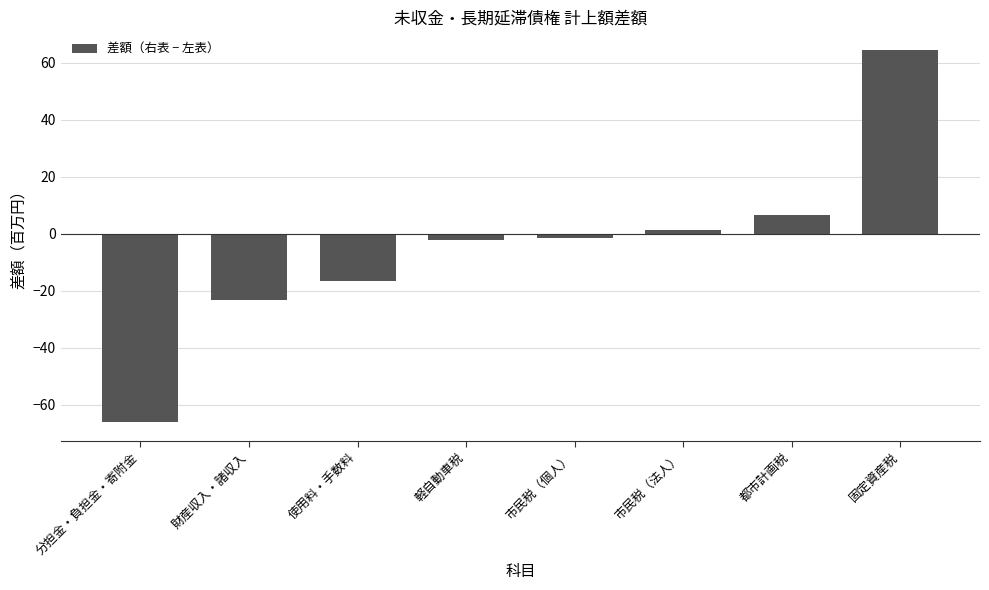

What is the value of the 5th bar from the left?

-1.5